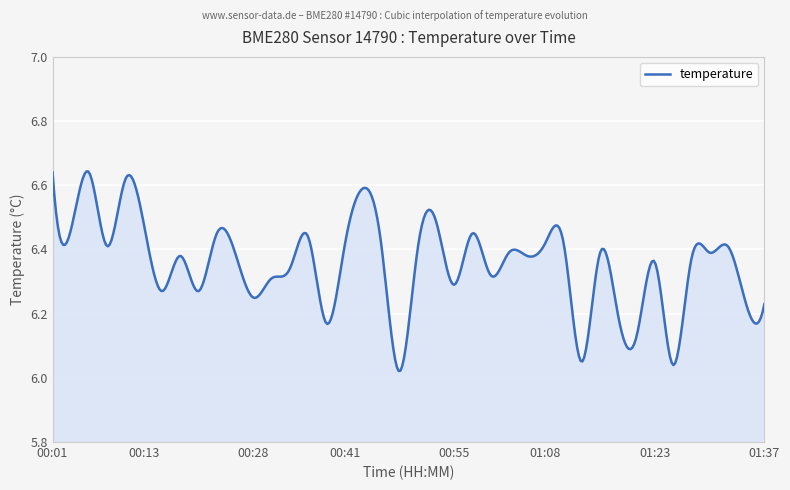

What is the difference between the maximum and minimum values?

0.6